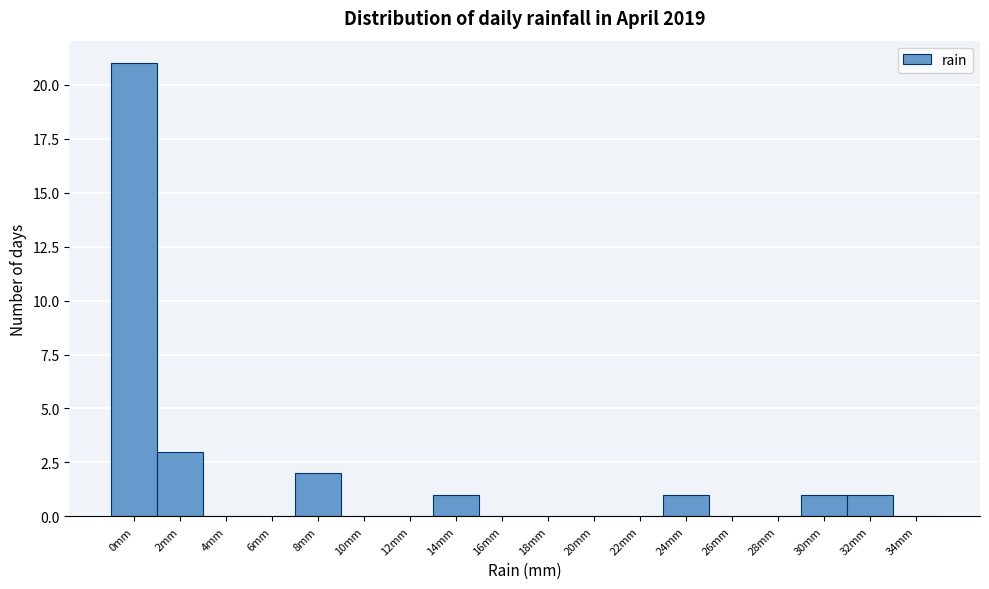

Reading left to right, what are all the values shown in this chart?

0mm=21	2mm=3	4mm=0	6mm=0	8mm=2	10mm=0	12mm=0	14mm=1	16mm=0	18mm=0	20mm=0	22mm=0	24mm=1	26mm=0	28mm=0	30mm=1	32mm=1	34mm=0